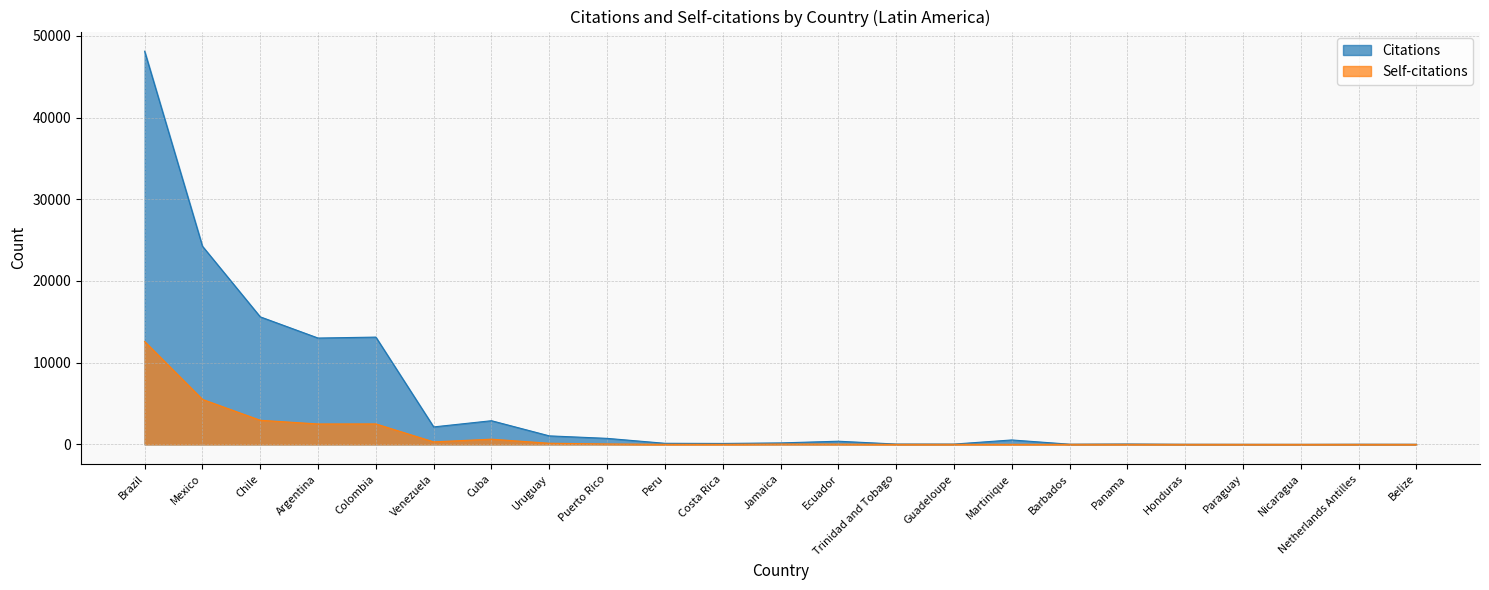

Which series has the largest range (max minus min)?

Citations